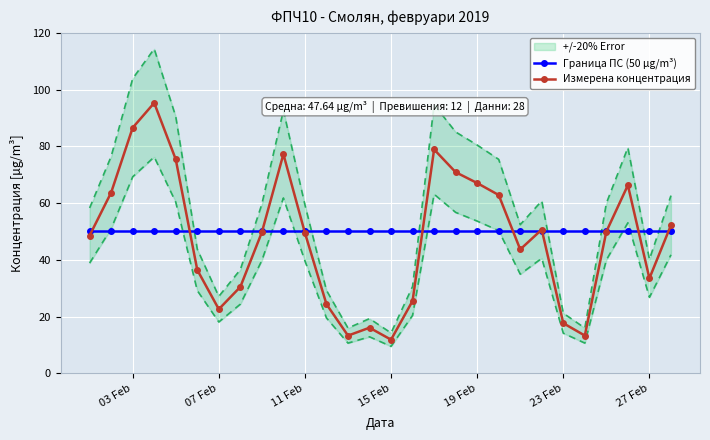

The Граница ПС (50 µg/m³) series shows 50.0 at 03 Feb. True or false?

True